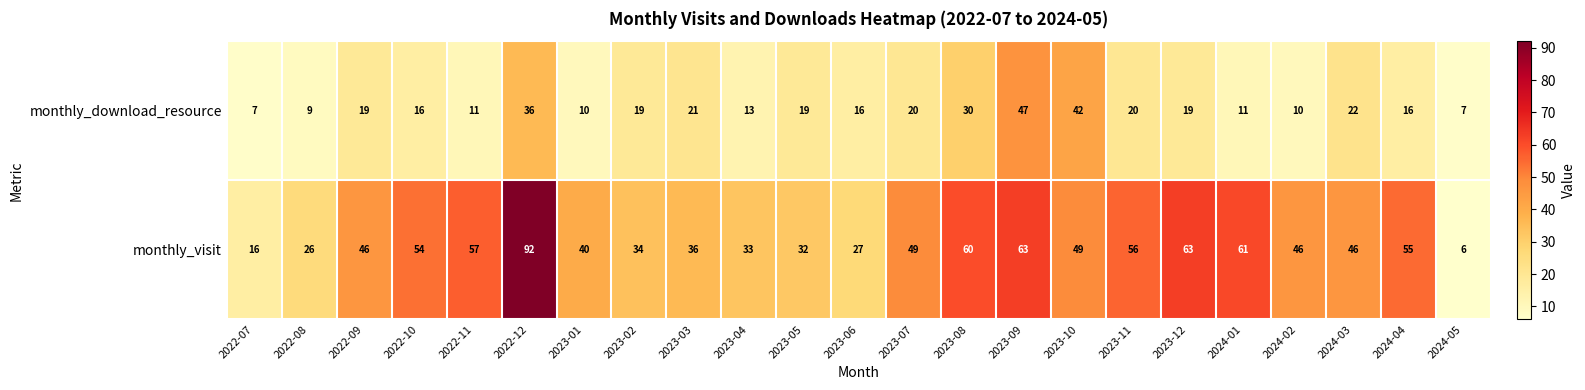

What is the sum of the monthly_visit values at 2023-07 and 2024-02?

95